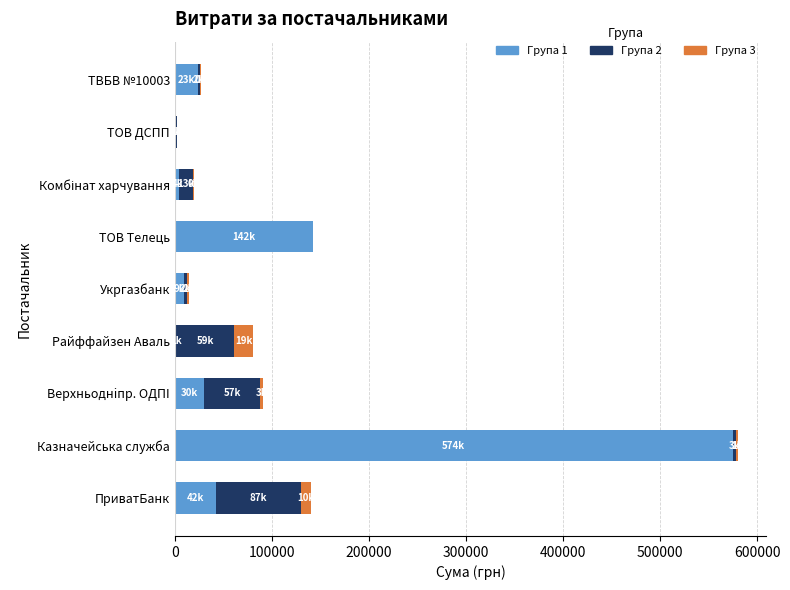

True or false: Група 1 has a value of 574650.0 at Казначейська служба.

True